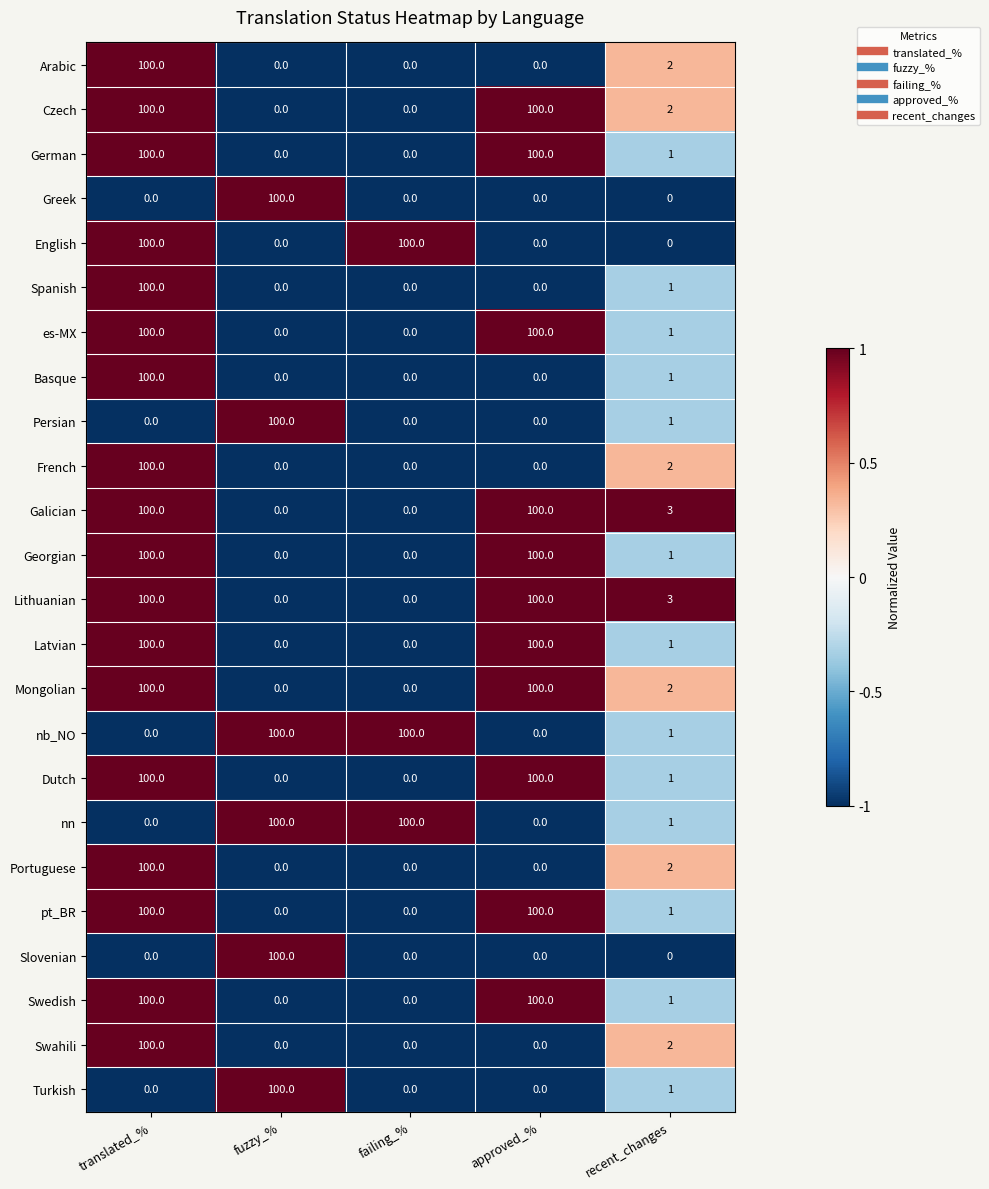

At which label does Dutch first exceed 1?

translated_%